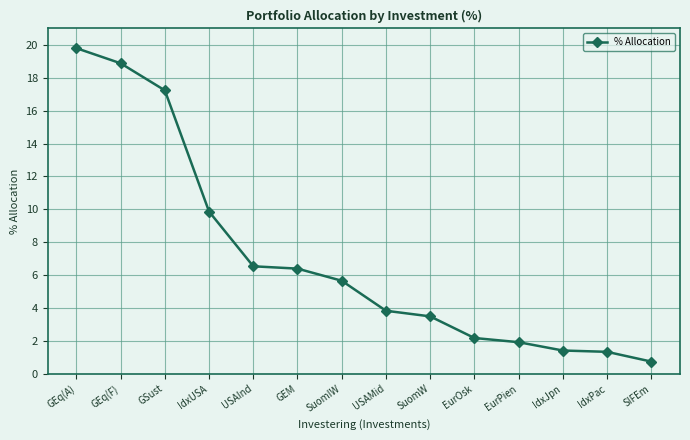

What position from the left is SuomIW?

7